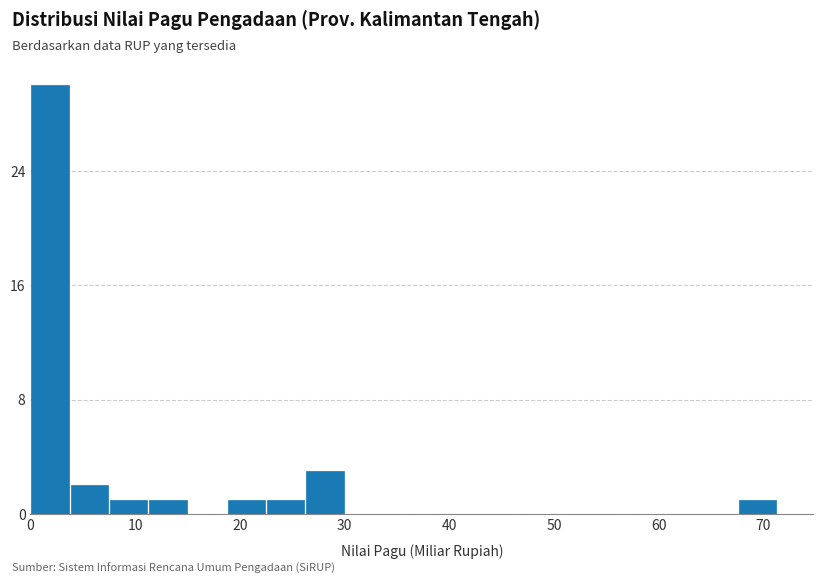

Read against the x-axis, roughly where is the centre of the tallest bar?

2